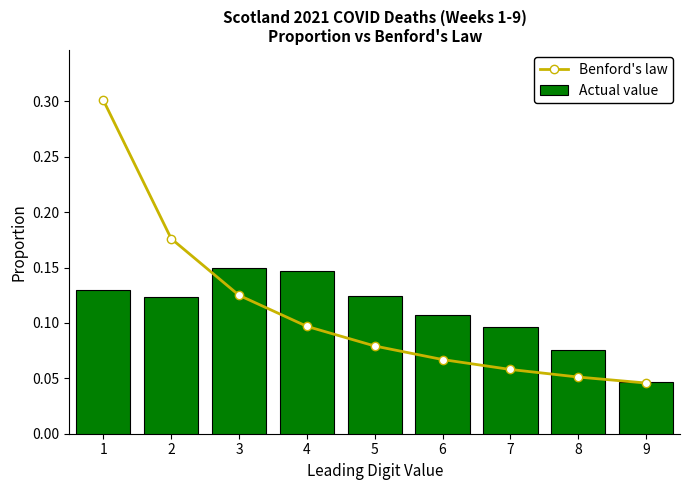

Does the chart contain stacked bars?

No